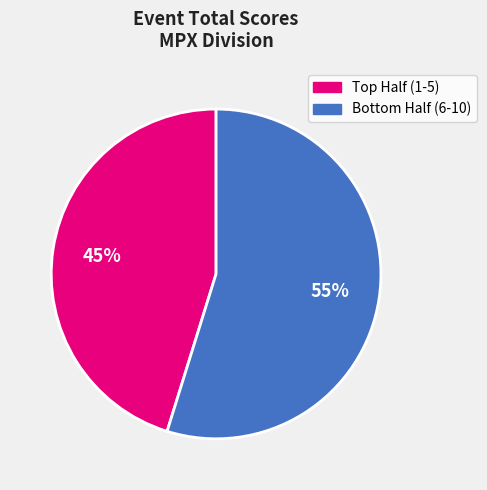

To the nearest percent, what is the difference between the largest and smallest slice percentages?

10%